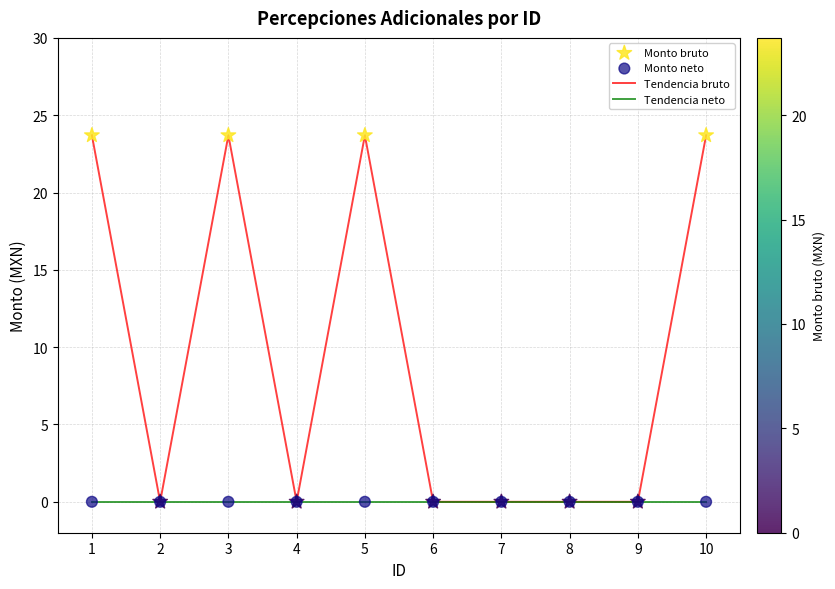

List the series in order of their peak value, highest first.

Tendencia bruto, Tendencia neto